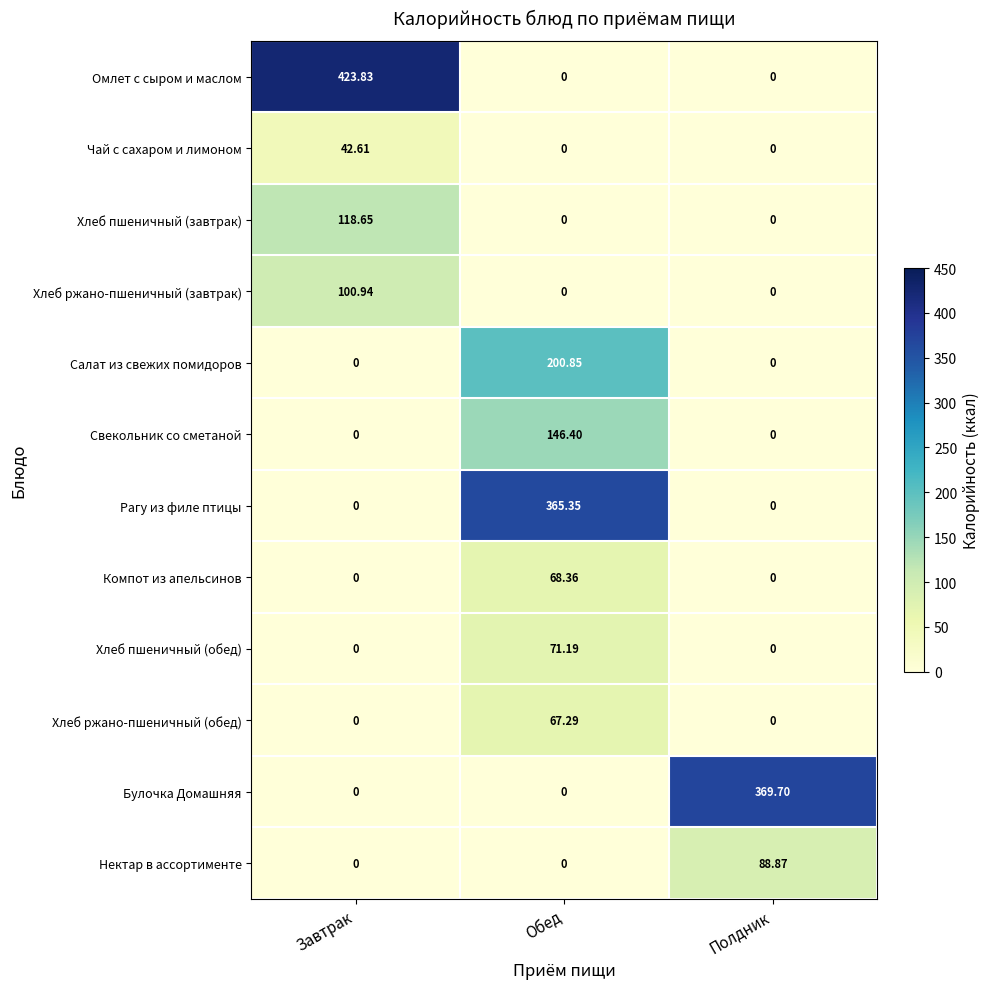

Which category has the highest value in the Хлеб ржано-пшеничный (завтрак) series?

Завтрак